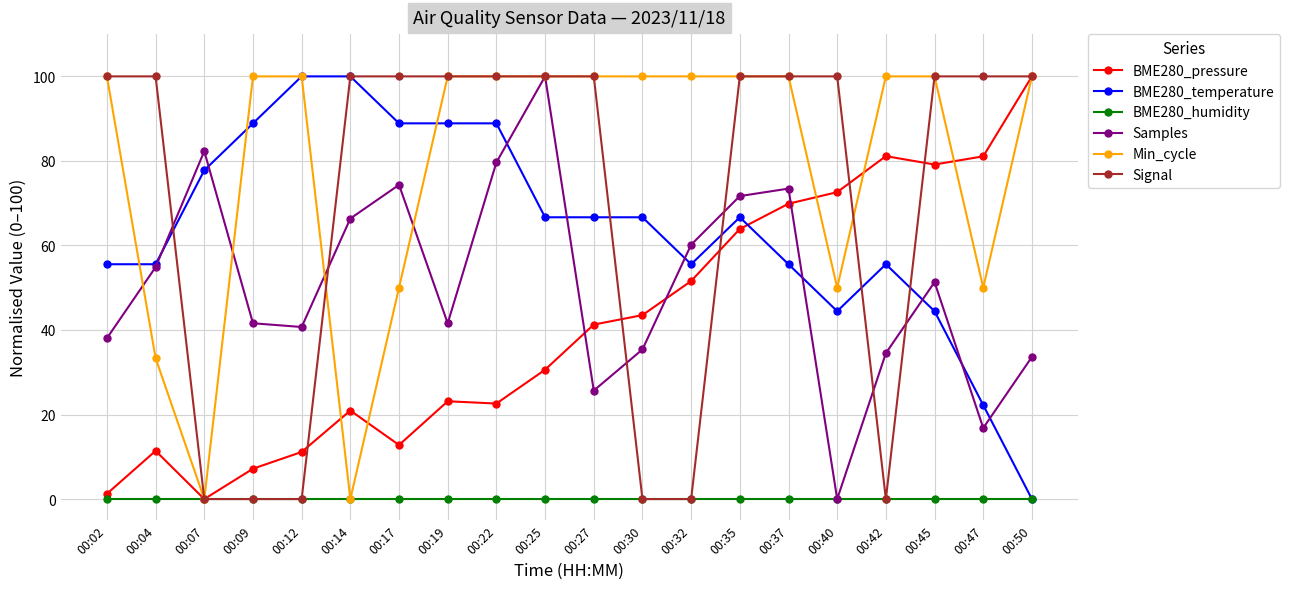

What are all the series names shown in the legend?

BME280_pressure, BME280_temperature, BME280_humidity, Samples, Min_cycle, Signal